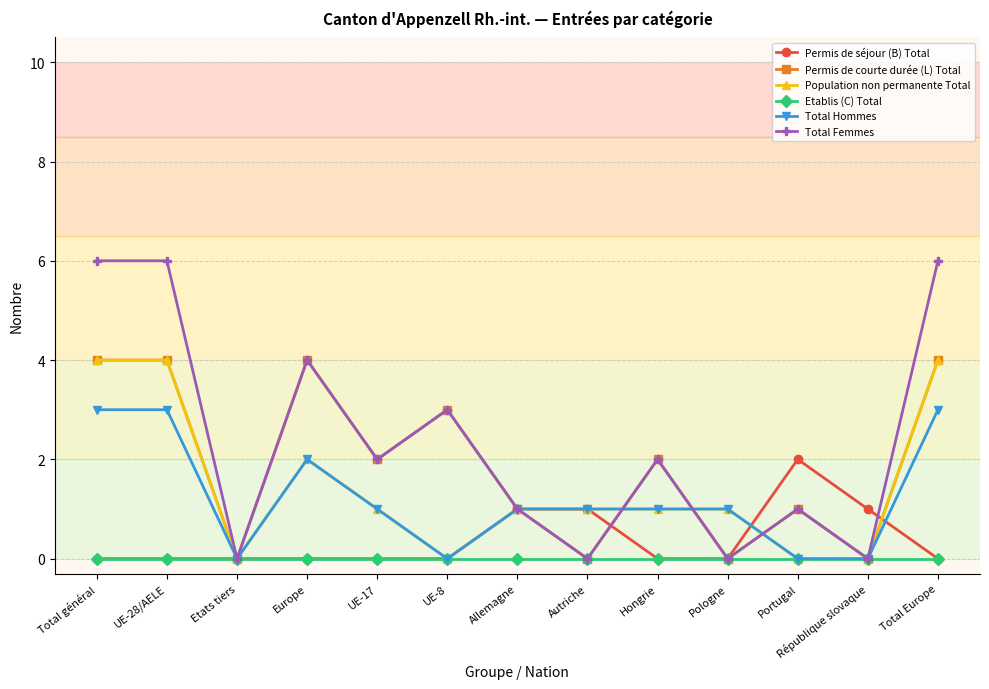

Does the chart display data point markers on the line(s)?

Yes